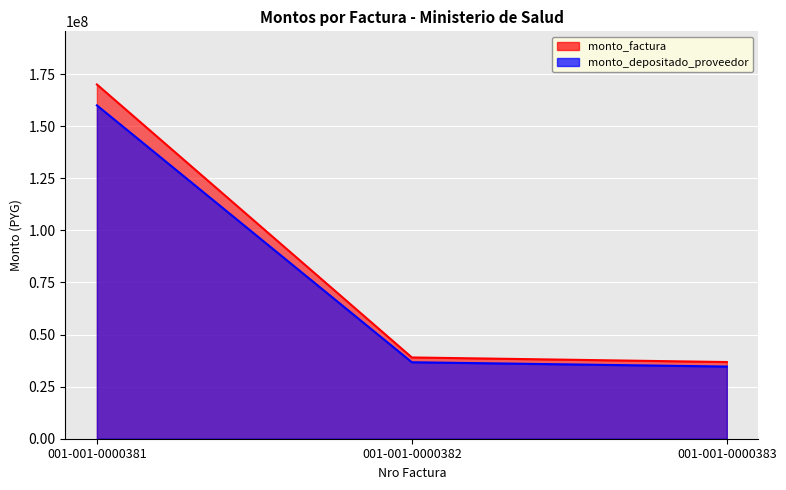

What is the sum of the monto_factura values at 001-001-0000383 and 001-001-0000382?

75800000